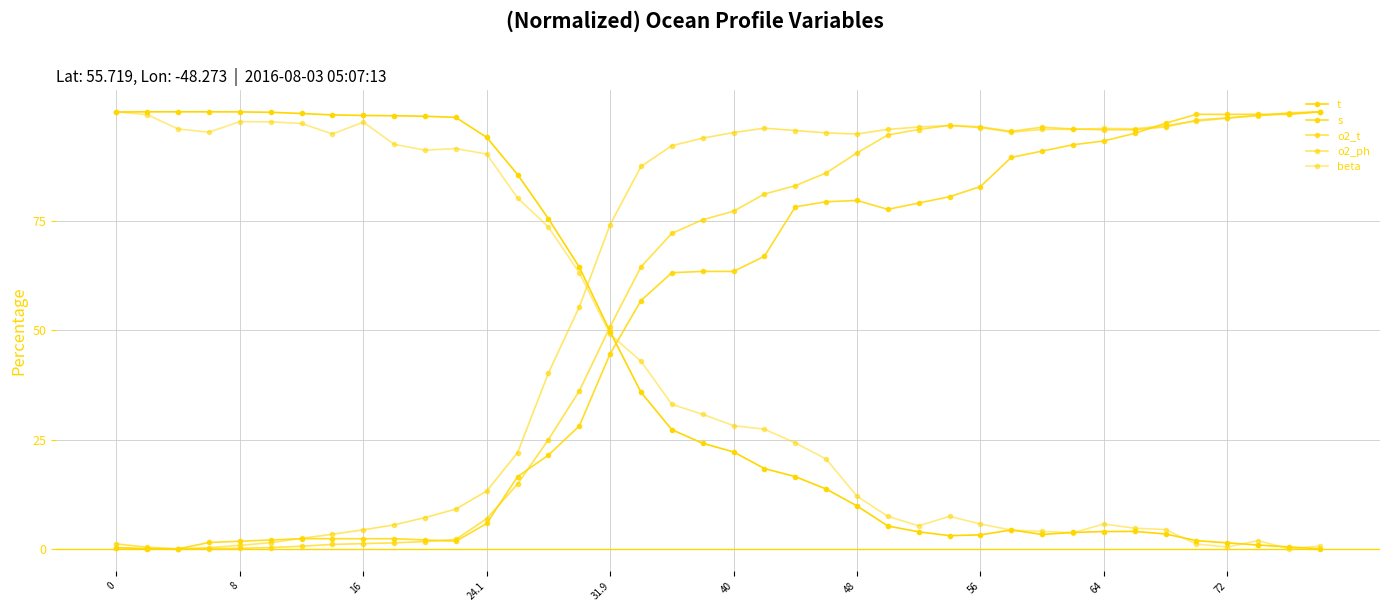

How many series are shown in this chart?

5